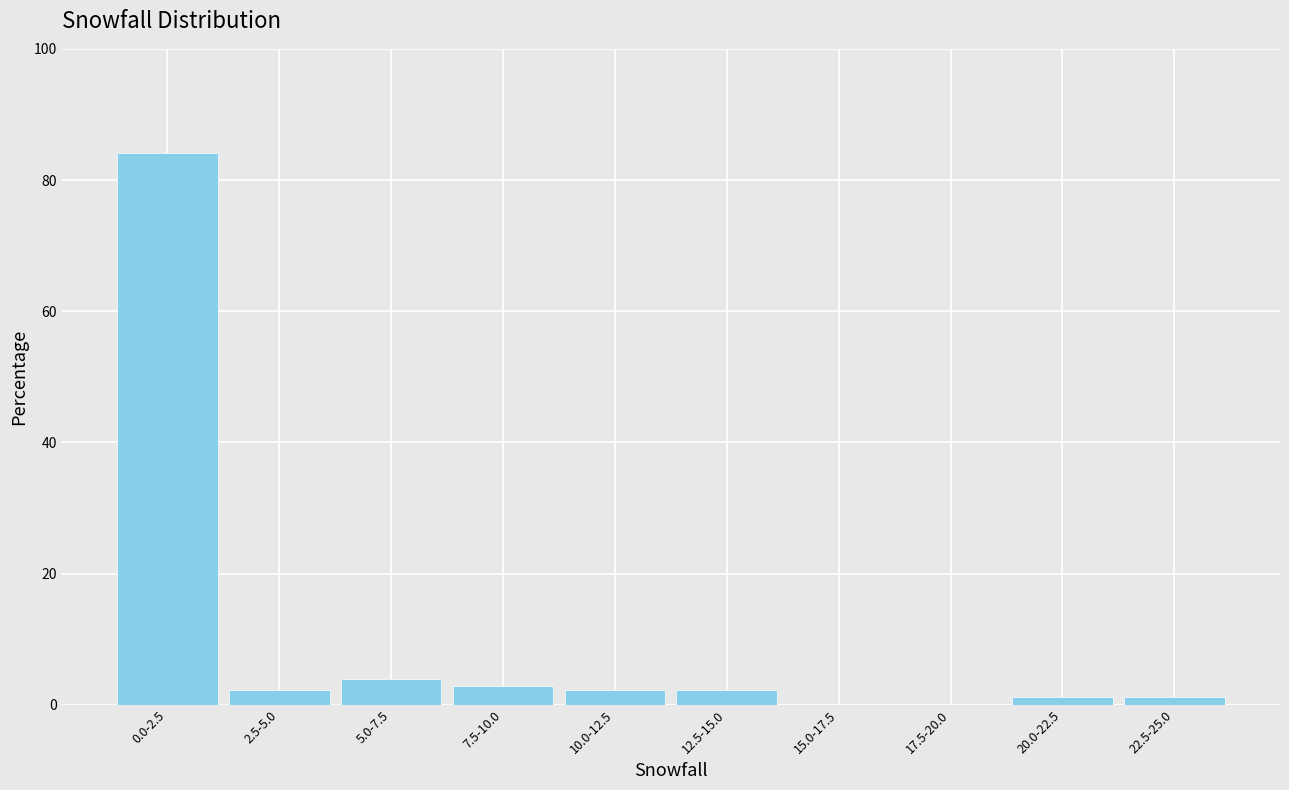

Reading right to left, list all the values displayed in this chart.

22.5-25.0=1.1	20.0-22.5=1.1	17.5-20.0=0.0	15.0-17.5=0.0	12.5-15.0=2.3	10.0-12.5=2.3	7.5-10.0=2.8	5.0-7.5=4.0	2.5-5.0=2.3	0.0-2.5=84.2